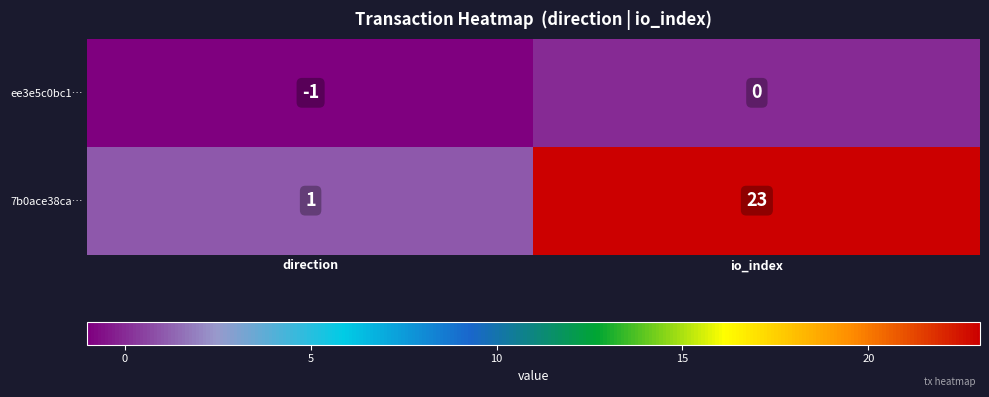

Where is 7b0ace38ca… nearest to the value 12?

direction